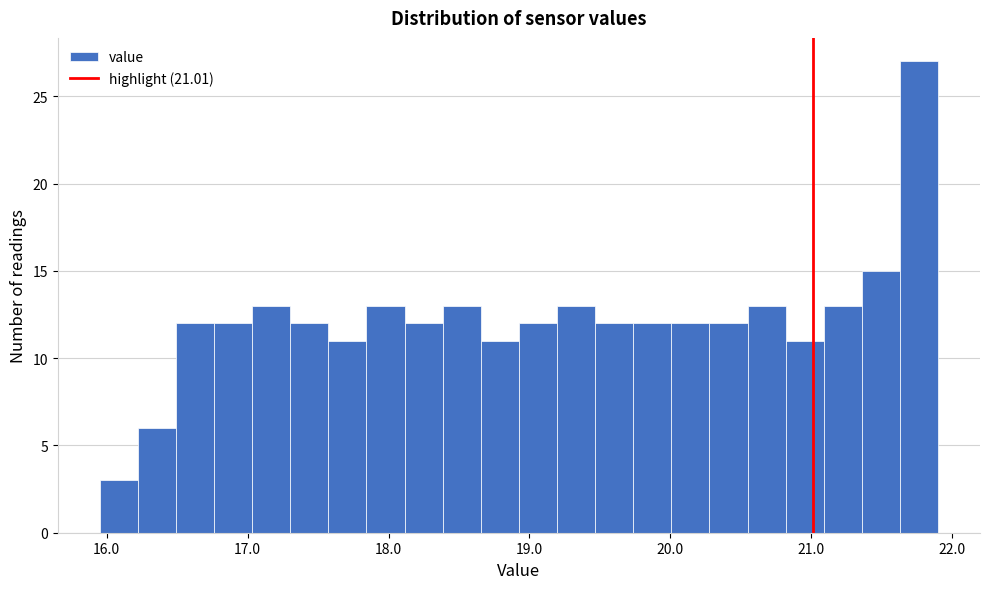

Around what value on the x-axis is the tallest bar? Give the approximate position of its centre, as read against the axis.

21.8